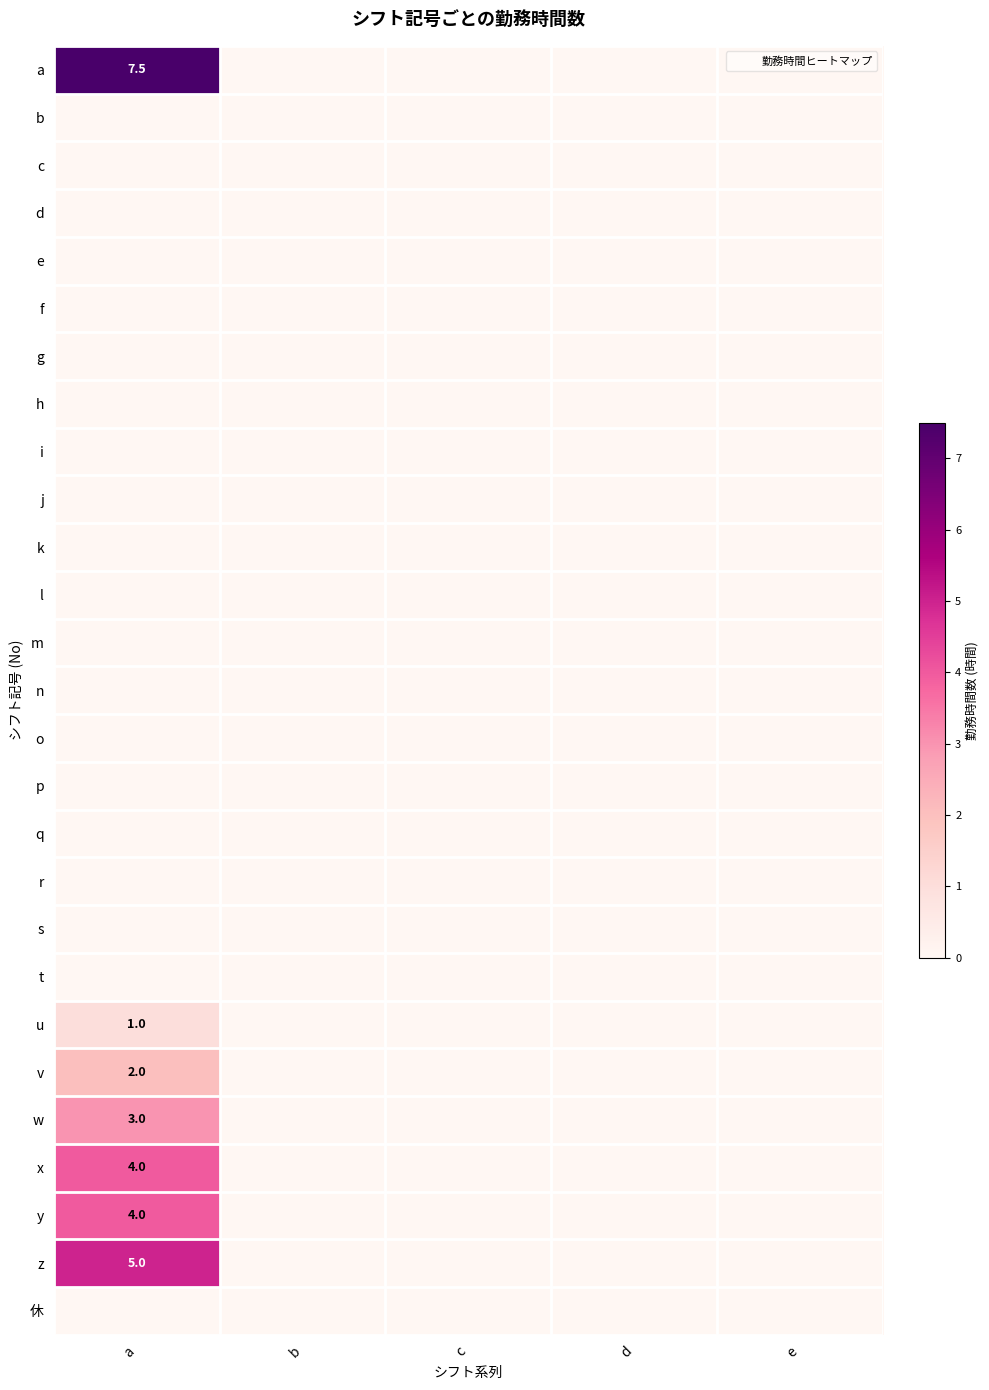

At which label is q closest to 0?

a